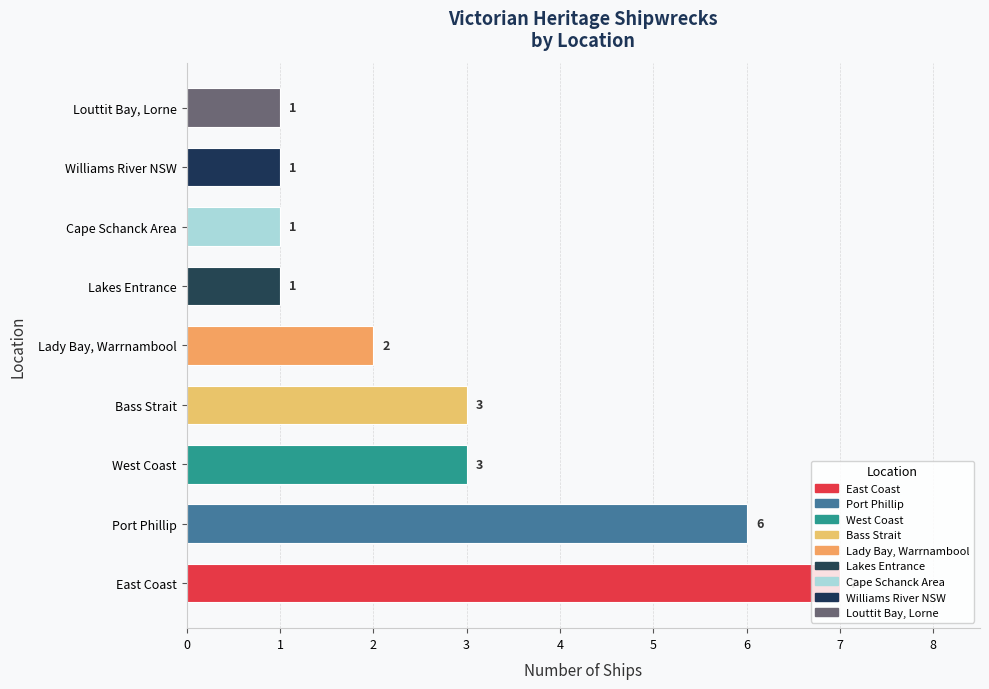

How many bars are there in total?

9